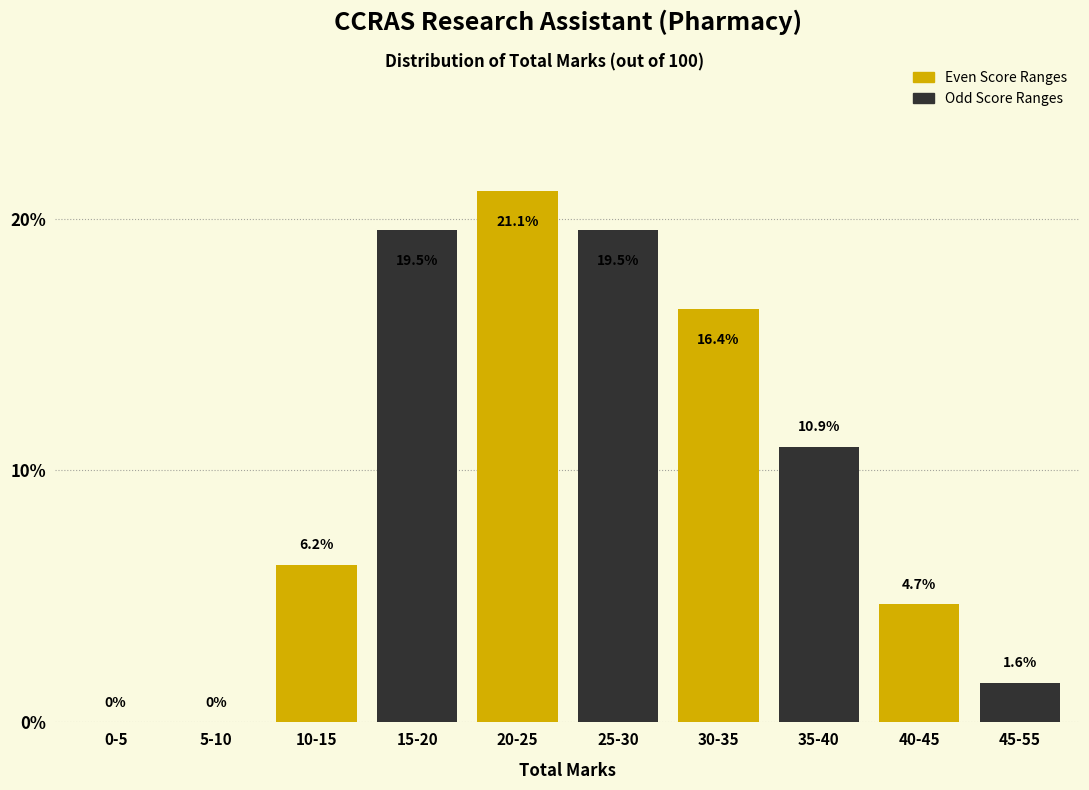

What is the total value across all series at 20-25?

40.6